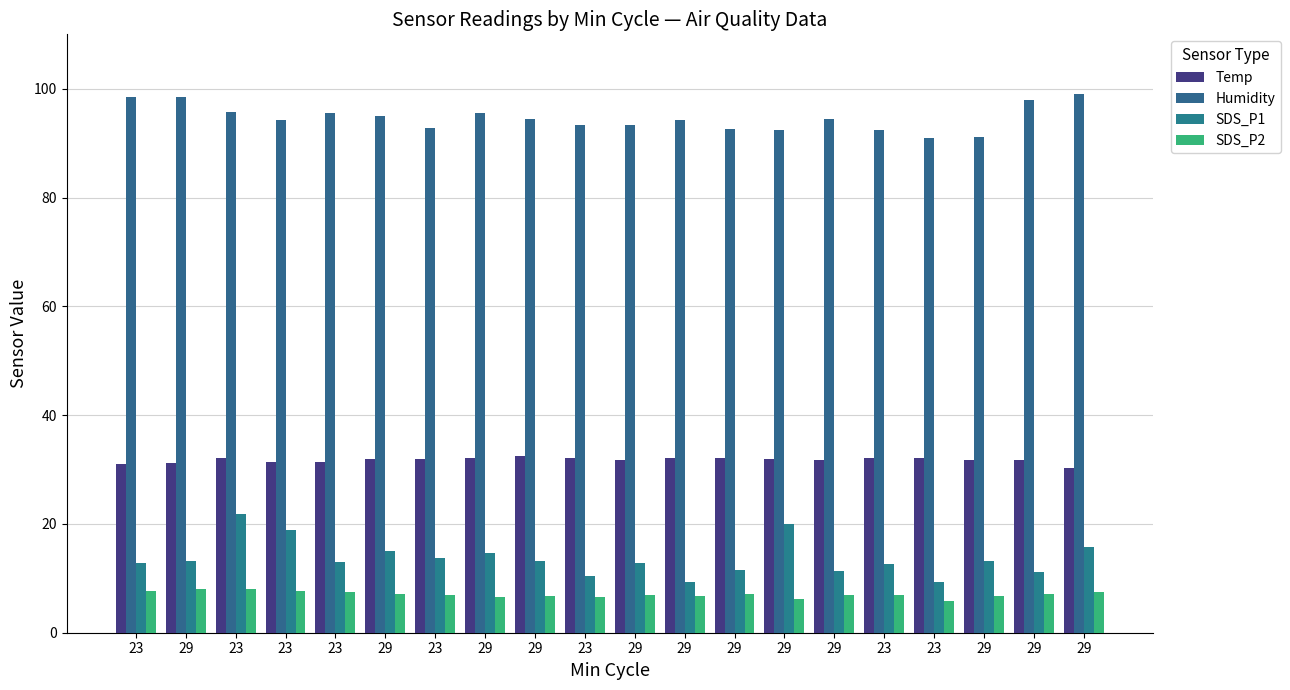

How many bars are there in total?

80